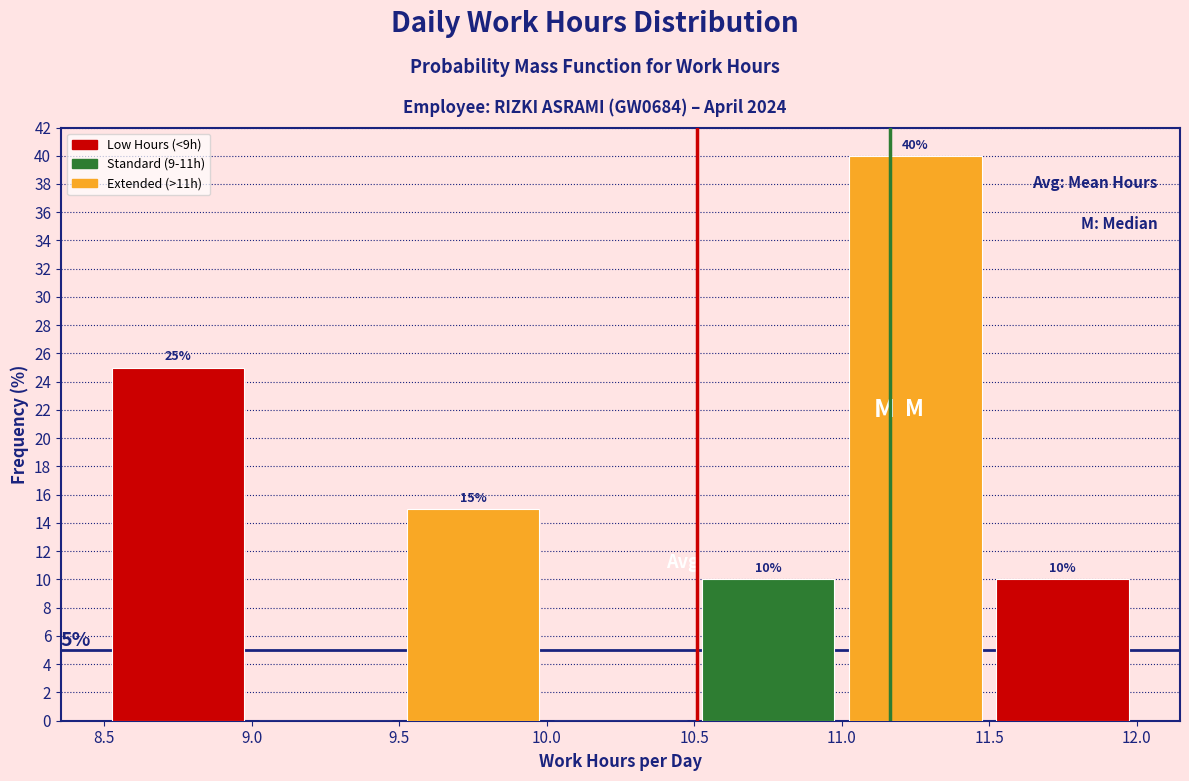

Which range on the x-axis has the tallest bar?

11.0 to 11.5